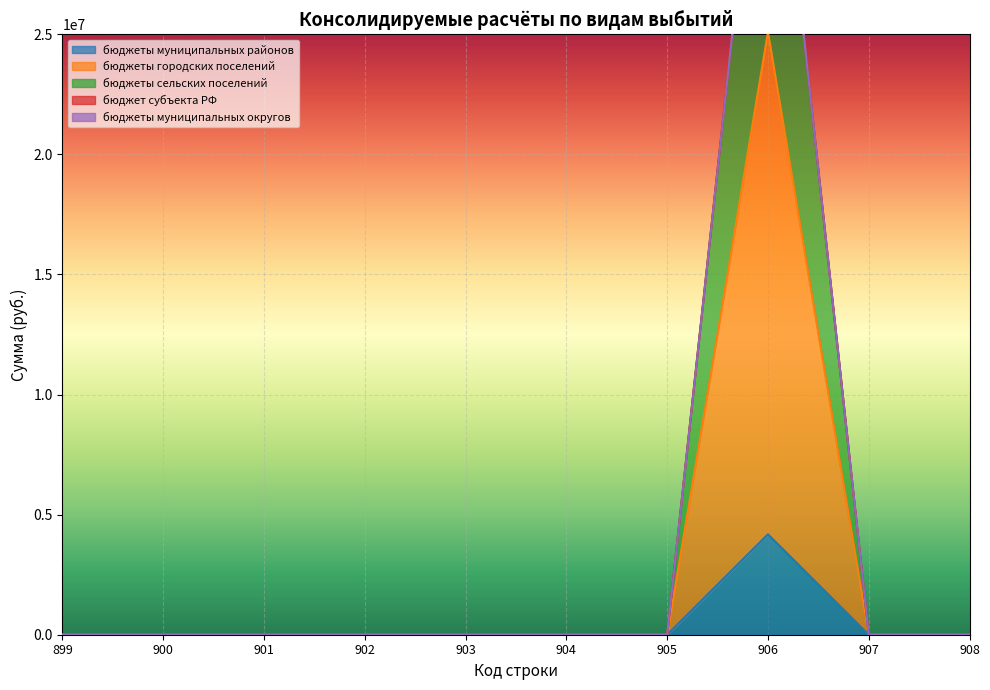

Which series has the widest spread of values?

бюджеты сельских поселений